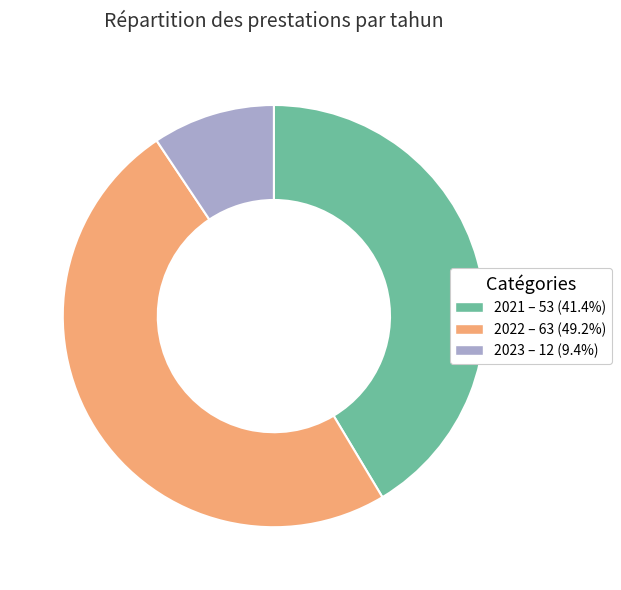

True or false: 2022 accounts for 64% of the total.

False